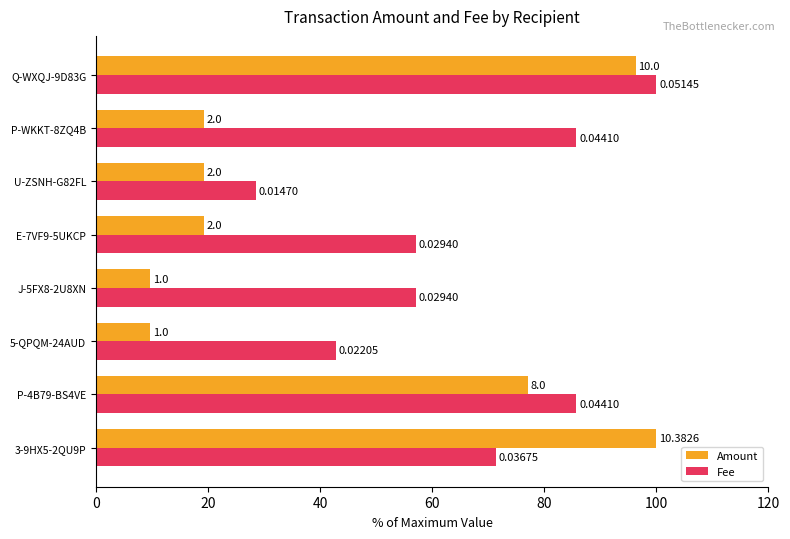

What are all the series names shown in the legend?

Amount, Fee